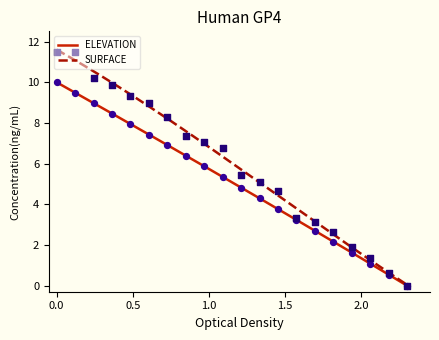

Which series reaches the maximum Y coordinate?

SURFACE